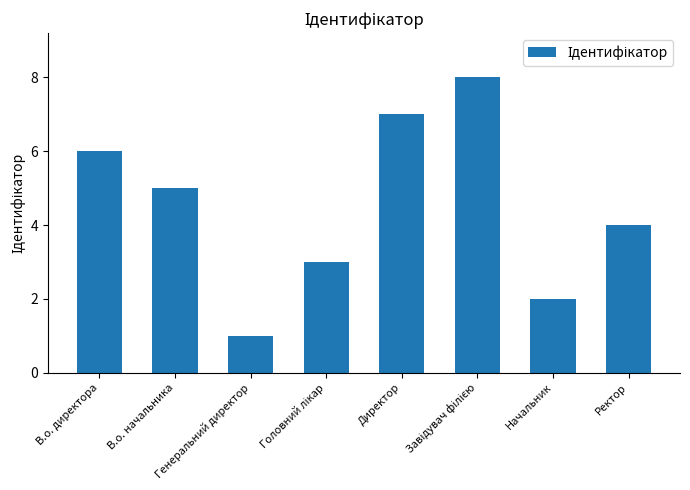

How many series are shown in this chart?

1